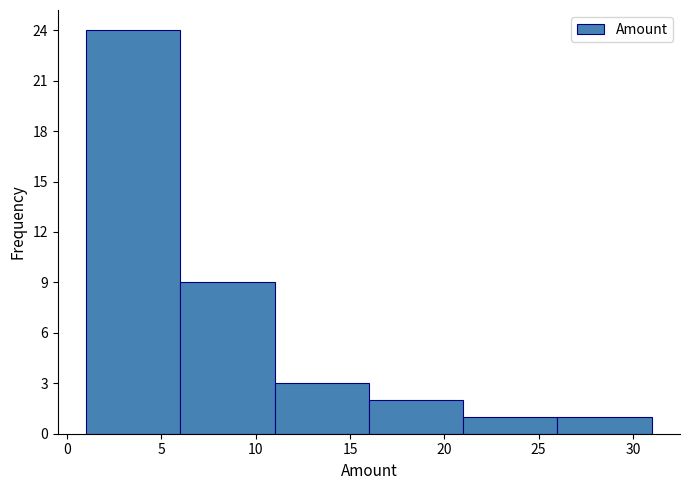

What is the height of the bar covering 16 to 21 on the x-axis? The values are not printed on the chart, so give them approximately, as read against the axis.

2